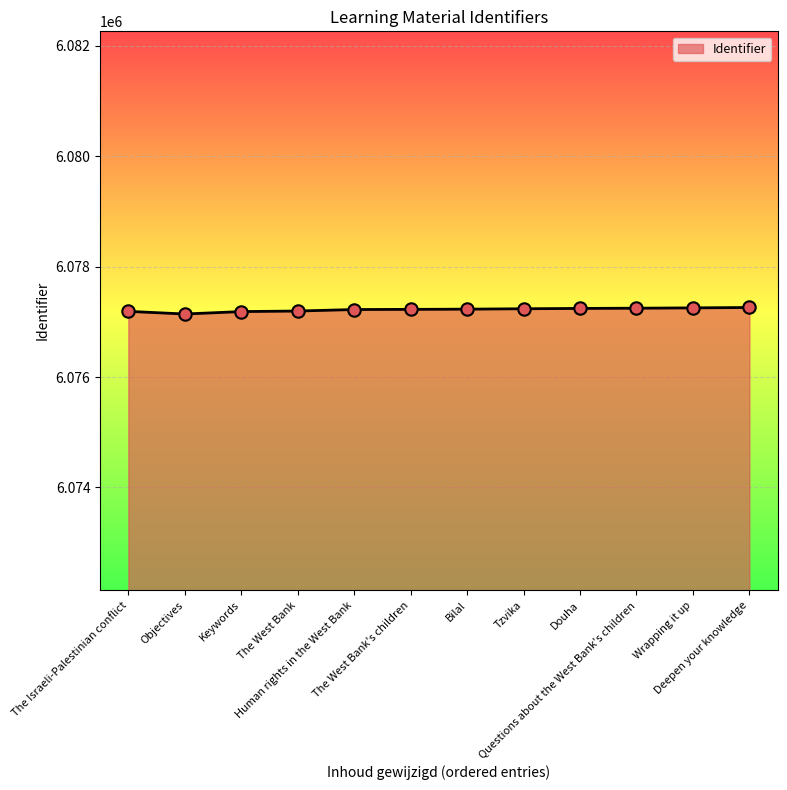

What is the change in value from The Israeli-Palestinian conflict to Tzvika?

+47